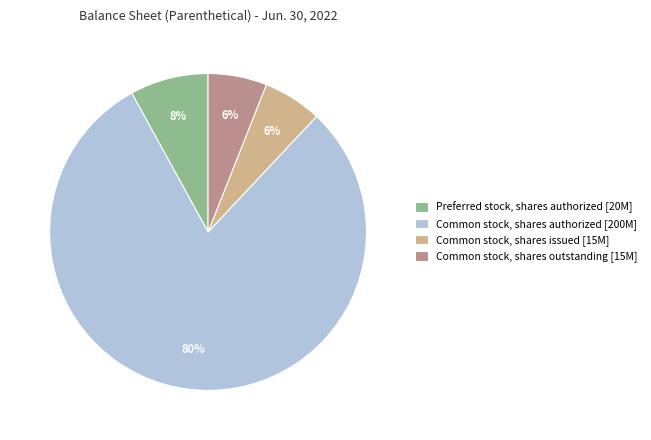

Is it true that Common stock, shares authorized [200M] is 89% of the pie?

False